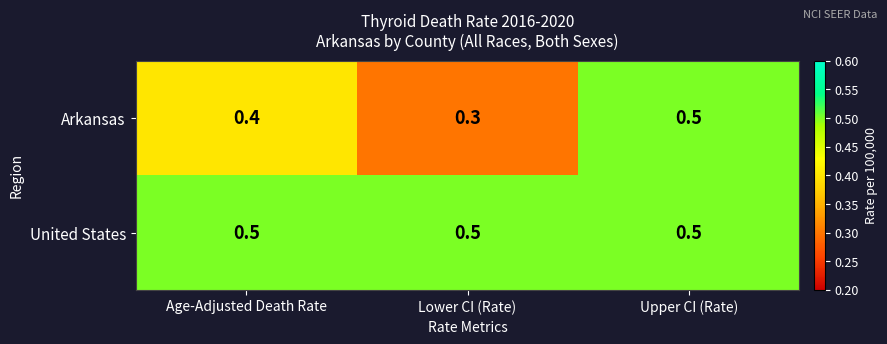

List the series in order of their overall mean, highest first.

United States, Arkansas